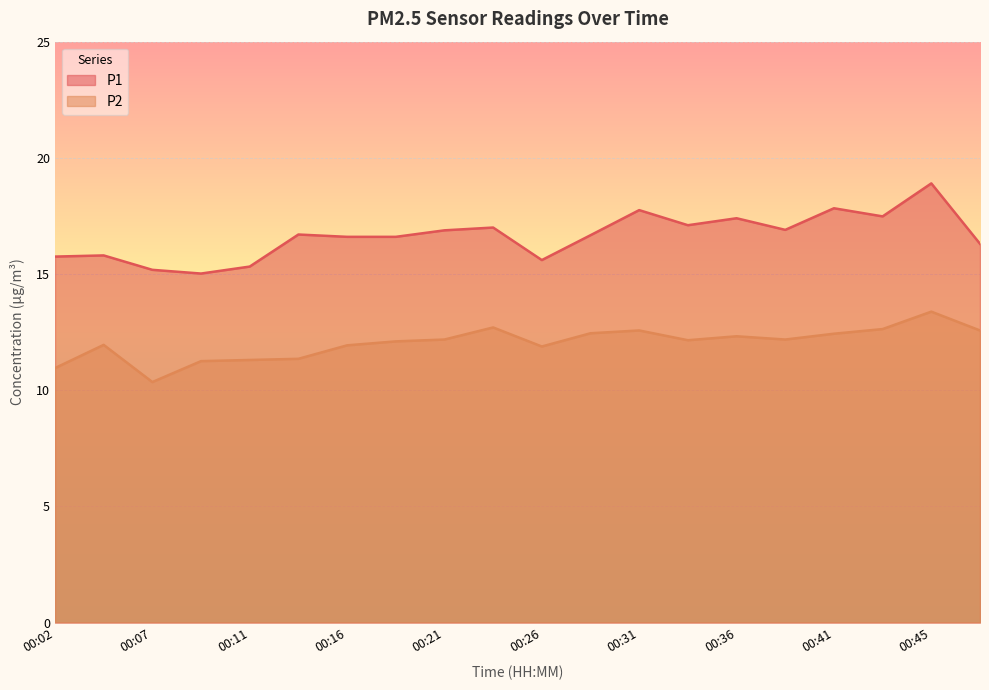

How many data points in P2 are less than 12?

8